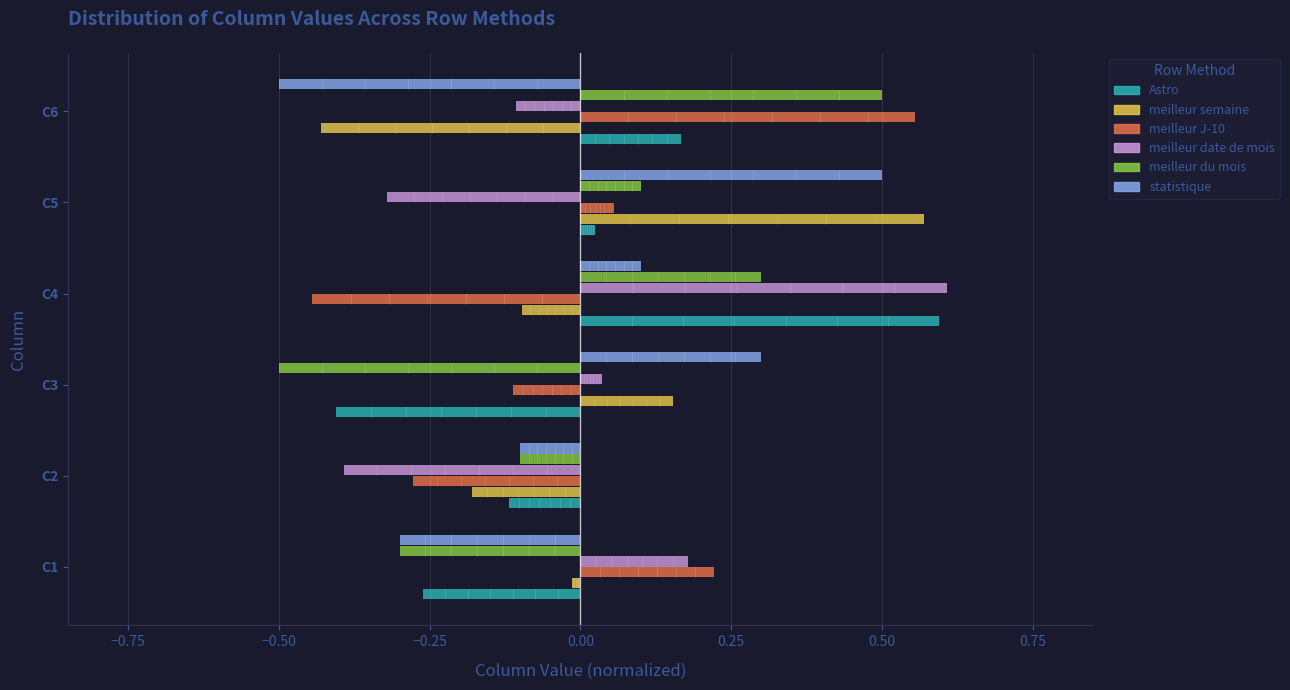

What is the difference between the second highest and minimum values in the meilleur J-10 series?

0.7